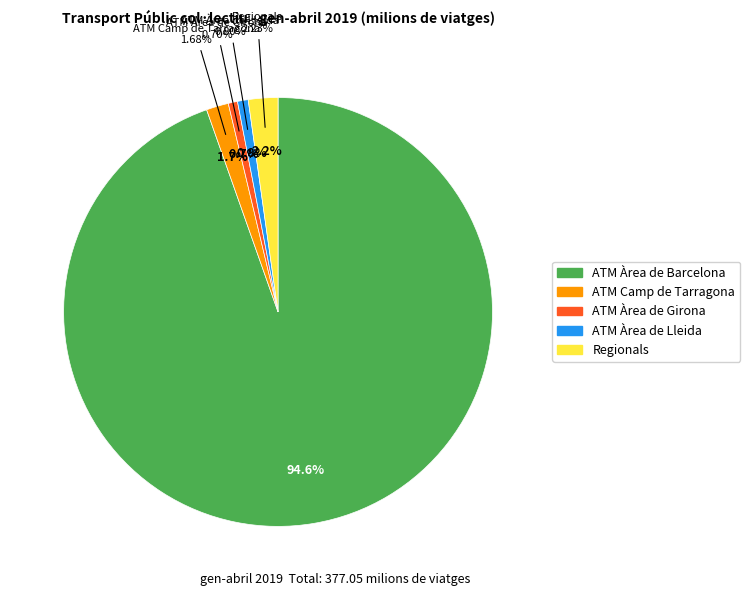

Rank the categories by value from lowest to highest.

ATM Àrea de Girona, ATM Àrea de Lleida, ATM Camp de Tarragona, Regionals, ATM Àrea de Barcelona